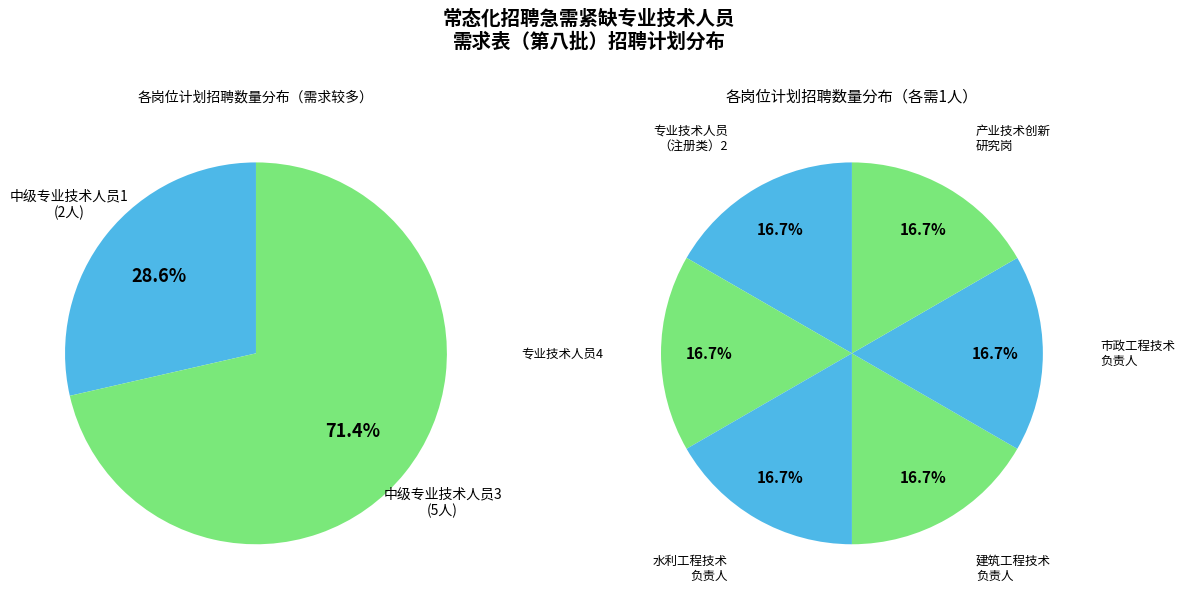

Between 中级专业技术人员1 and 产业技术创新研究岗, which is larger?

中级专业技术人员1